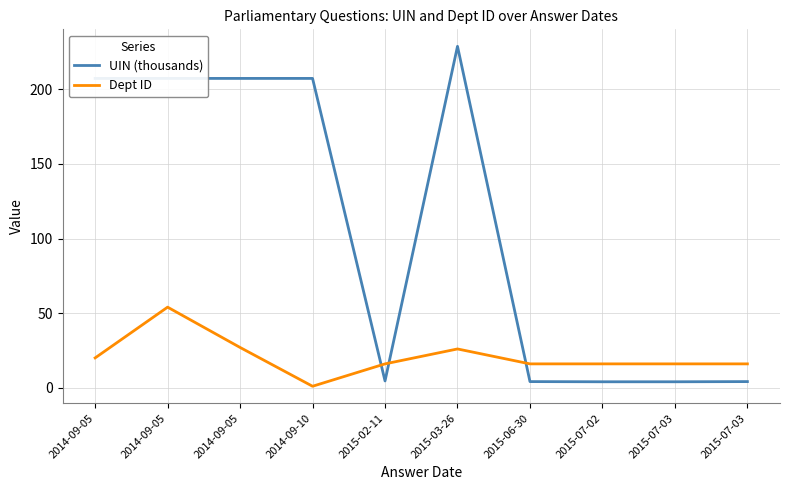

What is the label of the 2nd point from the right?

2015-07-03